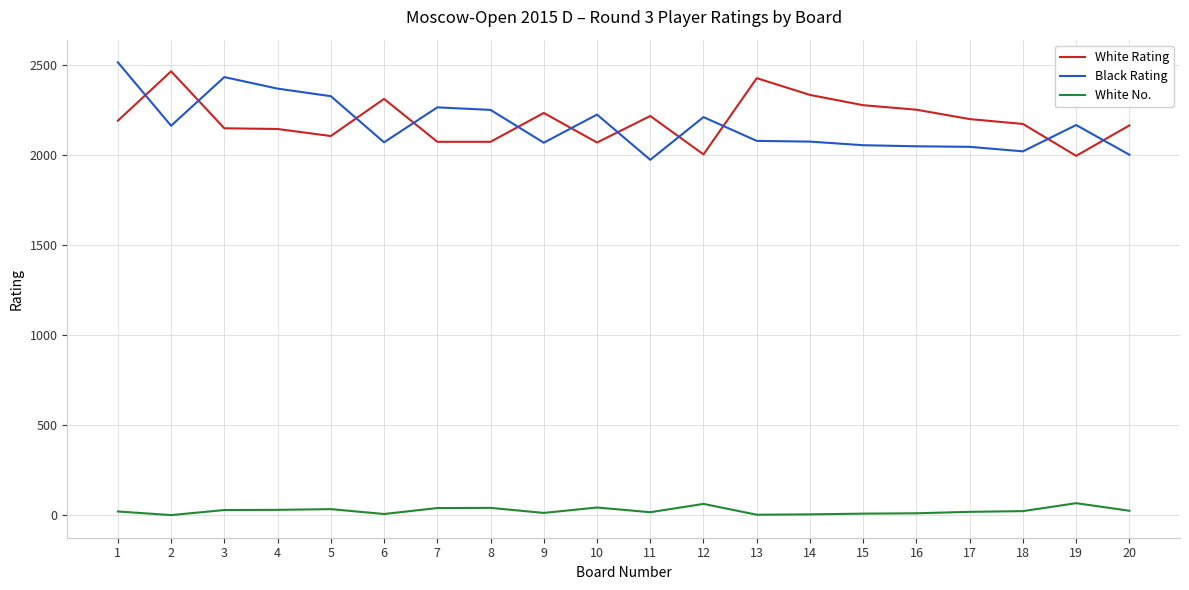

True or false: White No. has a value of 20 at 17.

True